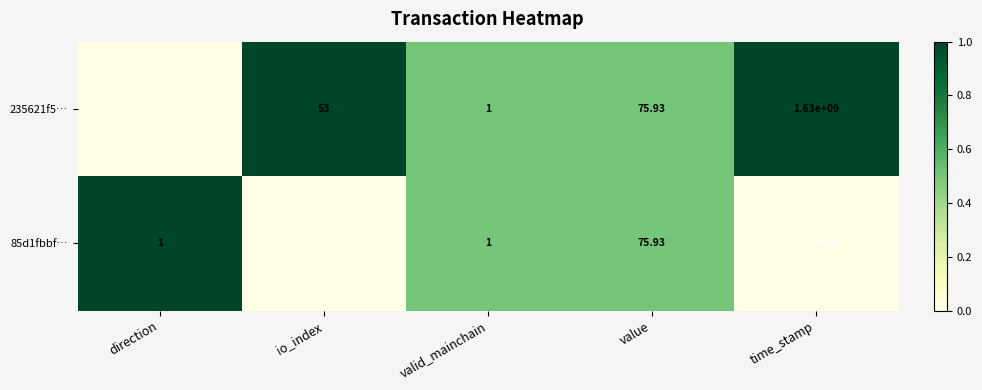

Rank the series by their average value, from lowest to highest.

85d1fbbf…, 235621f5…